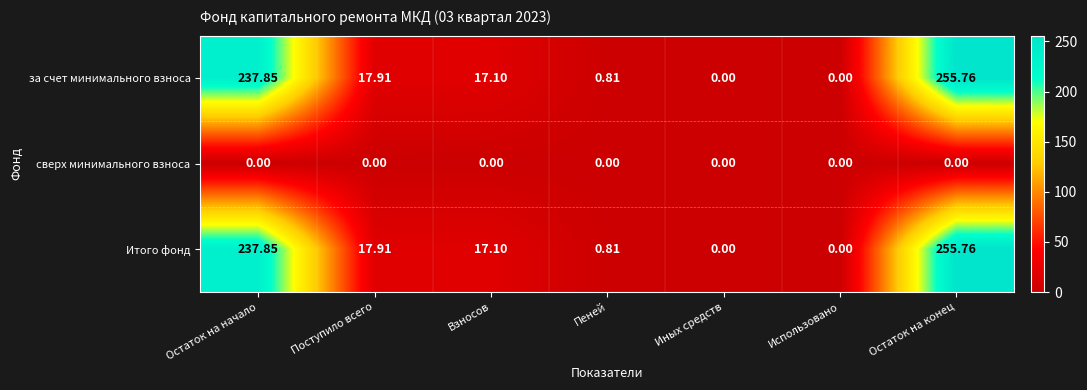

Where is за счет минимального взноса nearest to the value 127?

Поступило всего